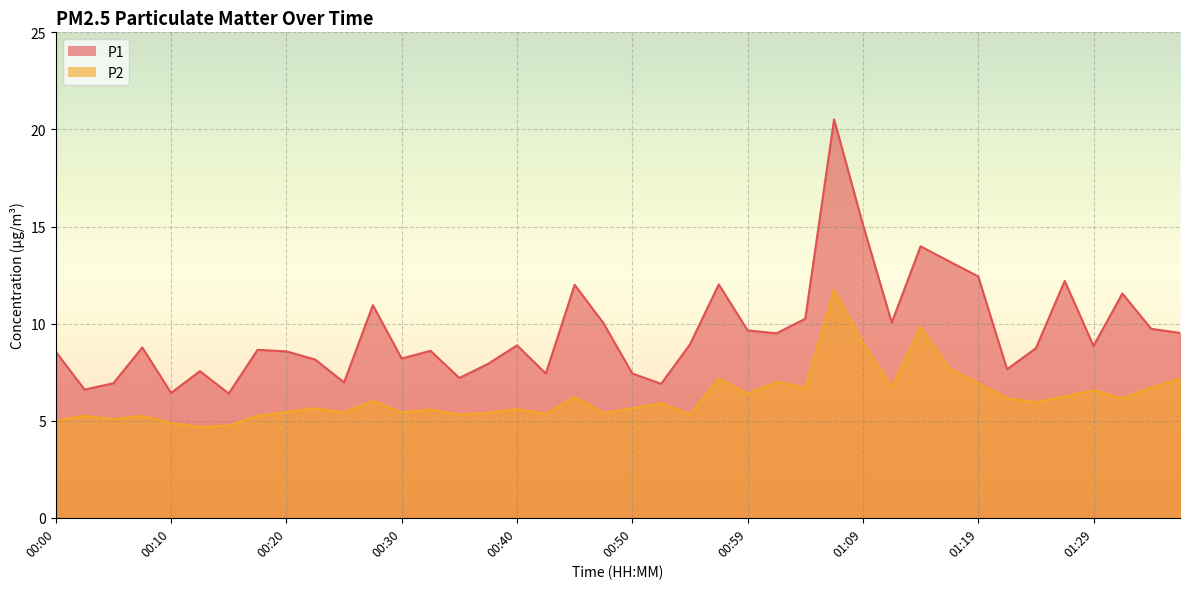

What is the maximum value shown in the chart?

20.5